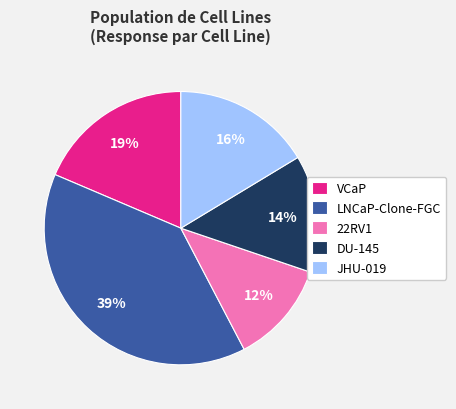

Does any single category account for the majority?

No